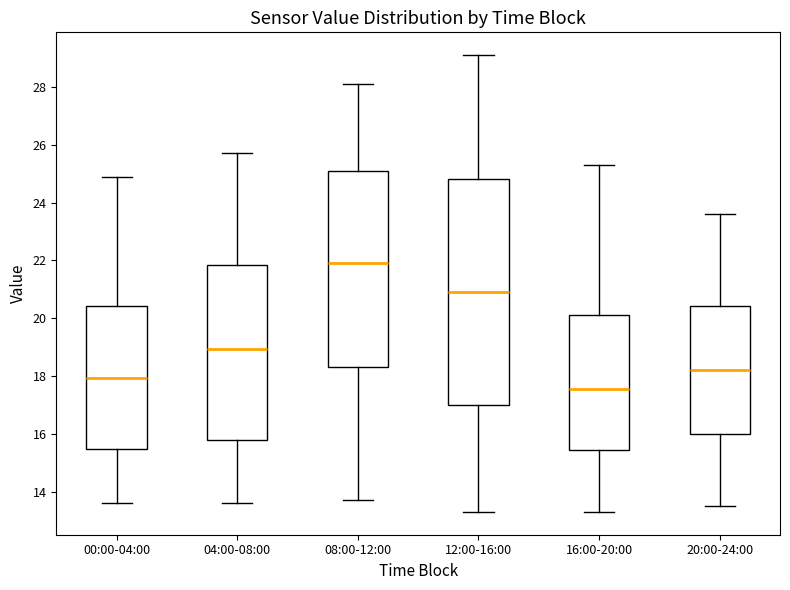

Where does the lower whisker of the box for 20:00-24:00 end on the y-axis? The values are not printed on the chart, so give them approximately, as read against the axis.

13.6